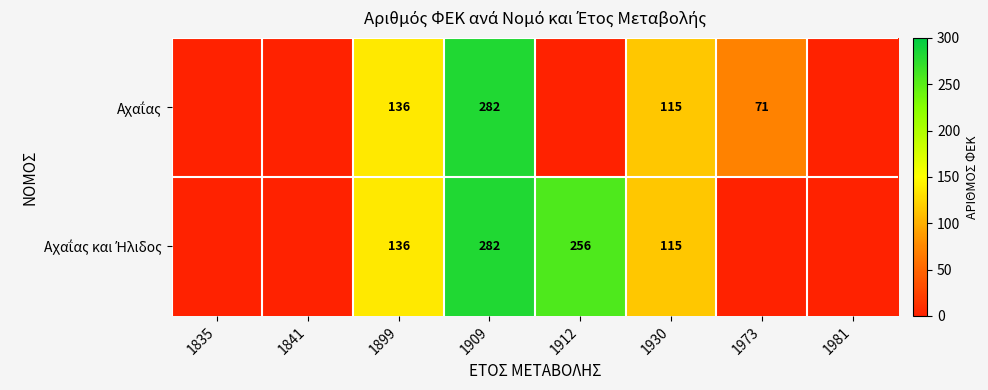

Which has a higher value, 1981 or 1841?

1981